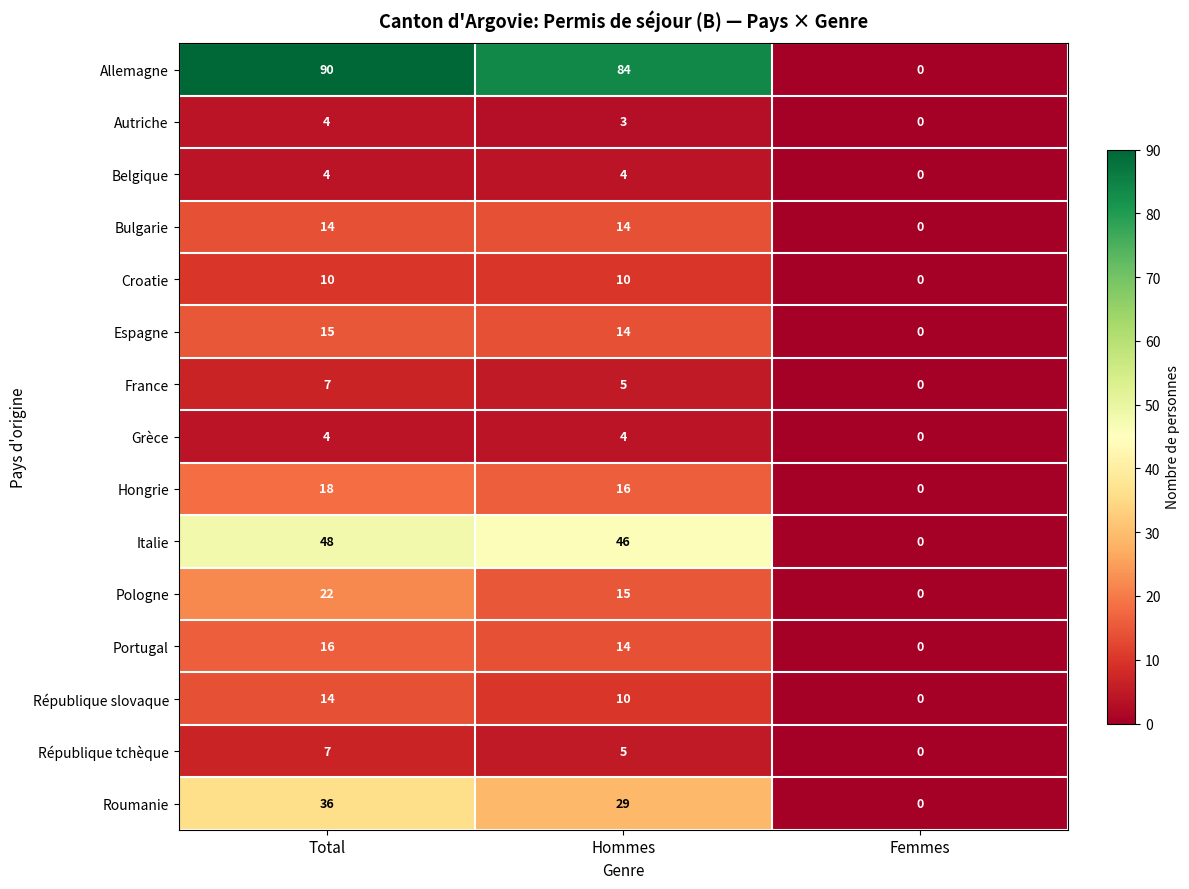

What is the average value of the Hongrie series?

11